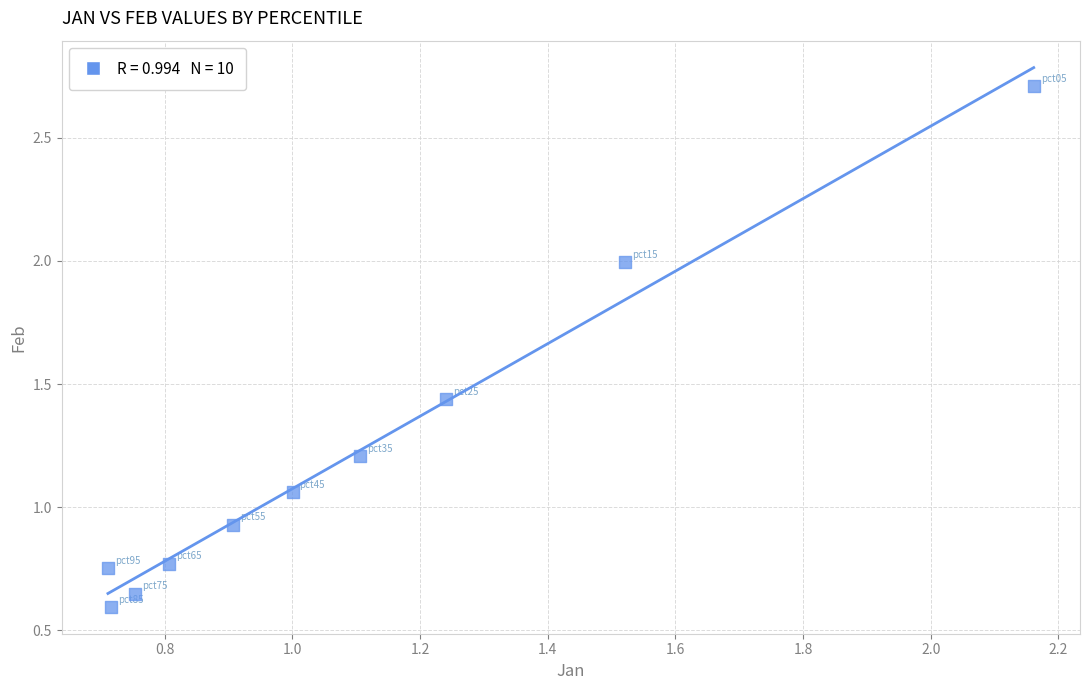

What is the range of X values (max minus min)?

1.5